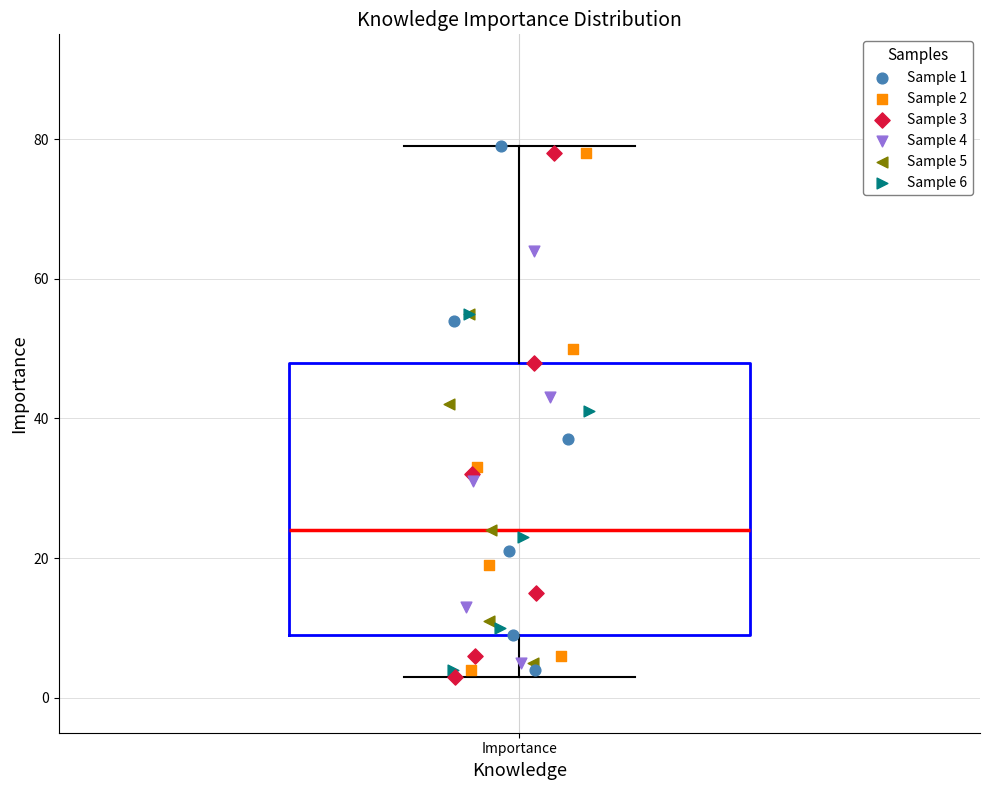

Read this box plot against the y-axis: the position of the median line, the range covered by the box, and the ends of both whiskers. The values are not printed on the chart, so give them approximately, as read against the axis.

median 24, box 10 to 48, whiskers 4 to 80